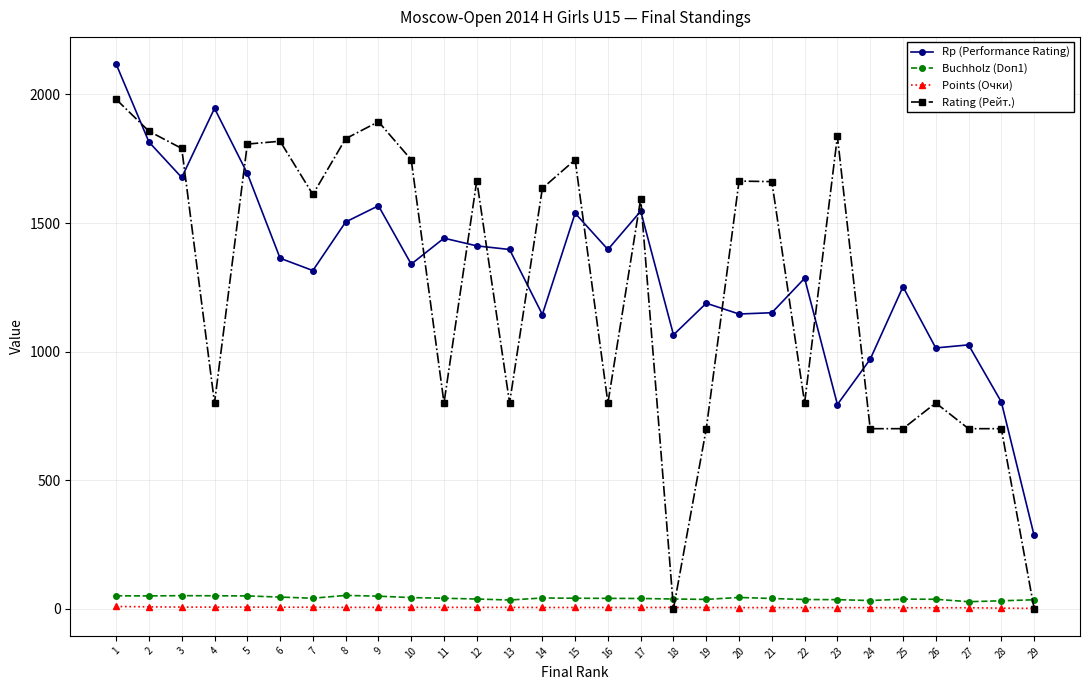

What is the difference between the highest and lowest values at 16?

1392.5